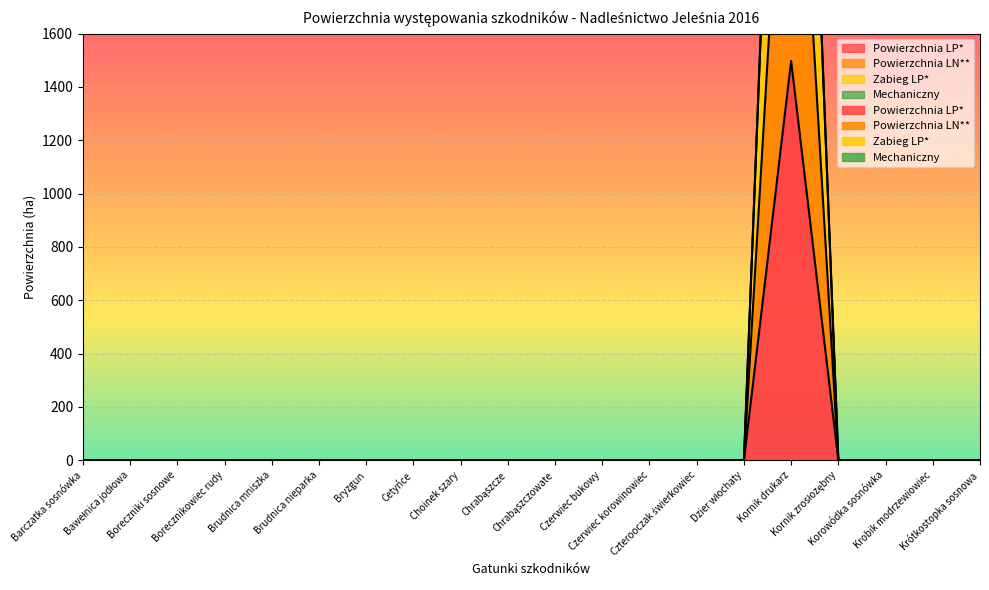

Rank the series by their maximum value, from highest to lowest.

Zabieg LP*, Powierzchnia LN**, Powierzchnia LP*